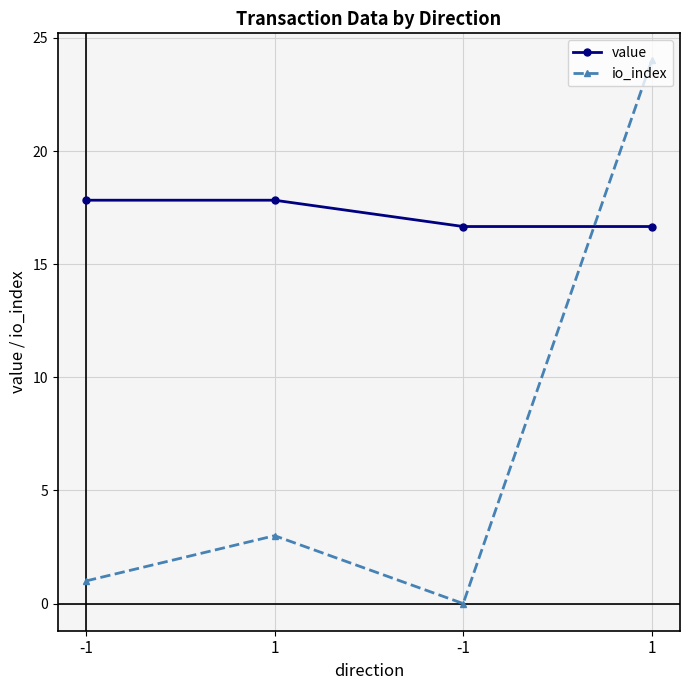

Reading left to right, extract all data points from this chart.

value: -1=17.8	1=17.8	-1=16.7	1=16.7
io_index: -1=1.0	1=3.0	-1=0.0	1=24.0